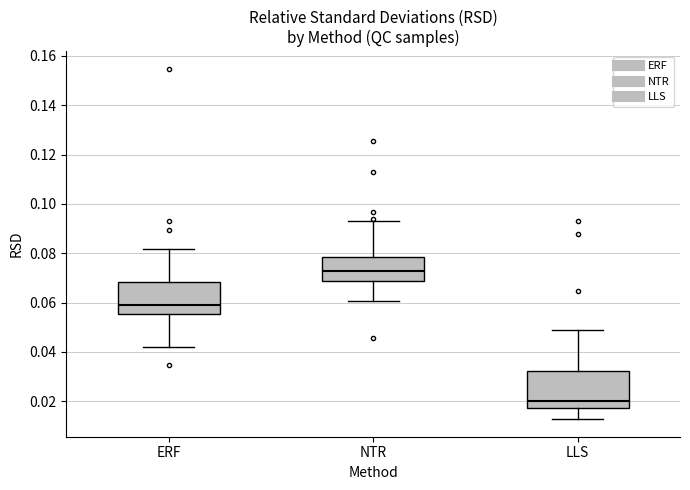

Reading left to right, transcribe this box plot: for each box, give where its median line is, the range the box spans, and where its two whiskers end, as read against the y-axis. The values are not printed on the chart, so give them approximately, as read against the axis.

ERF: median 0.058, box 0.056 to 0.068, whiskers 0.042 to 0.082
NTR: median 0.072, box 0.068 to 0.078, whiskers 0.060 to 0.094
LLS: median 0.020, box 0.018 to 0.032, whiskers 0.012 to 0.048